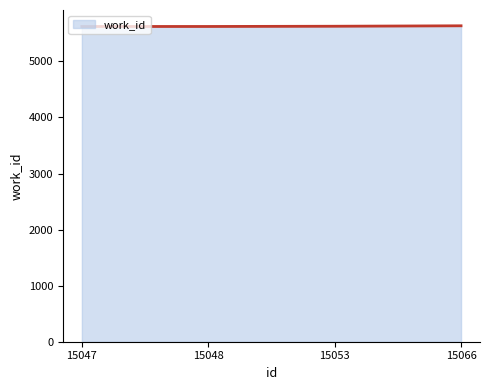

Is it true that the value at 15048 is 1423?

False